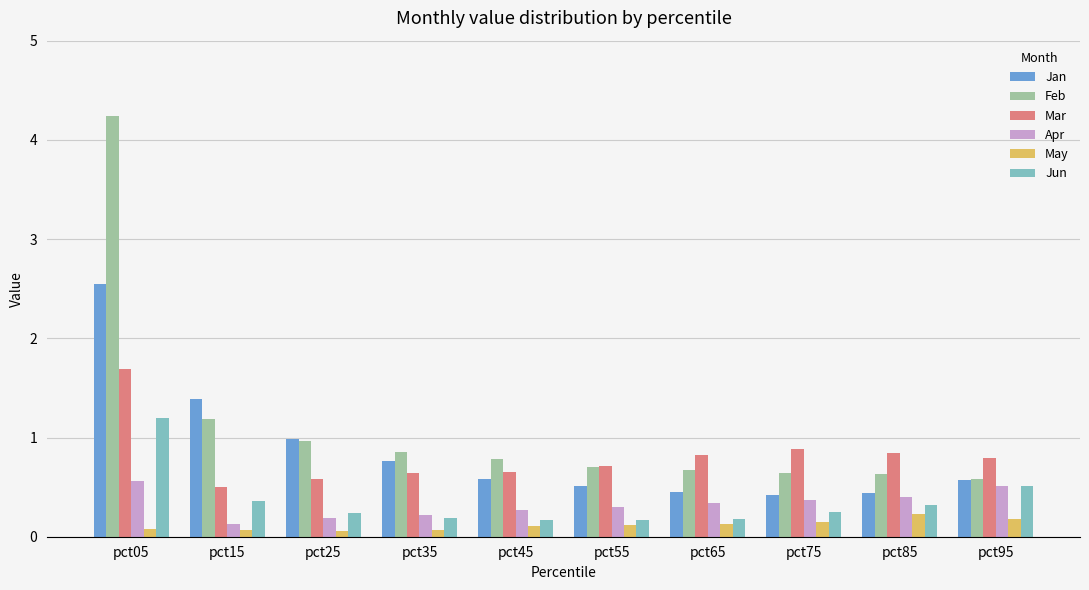

Rank the series by their maximum value, from highest to lowest.

Feb, Jan, Mar, Jun, Apr, May